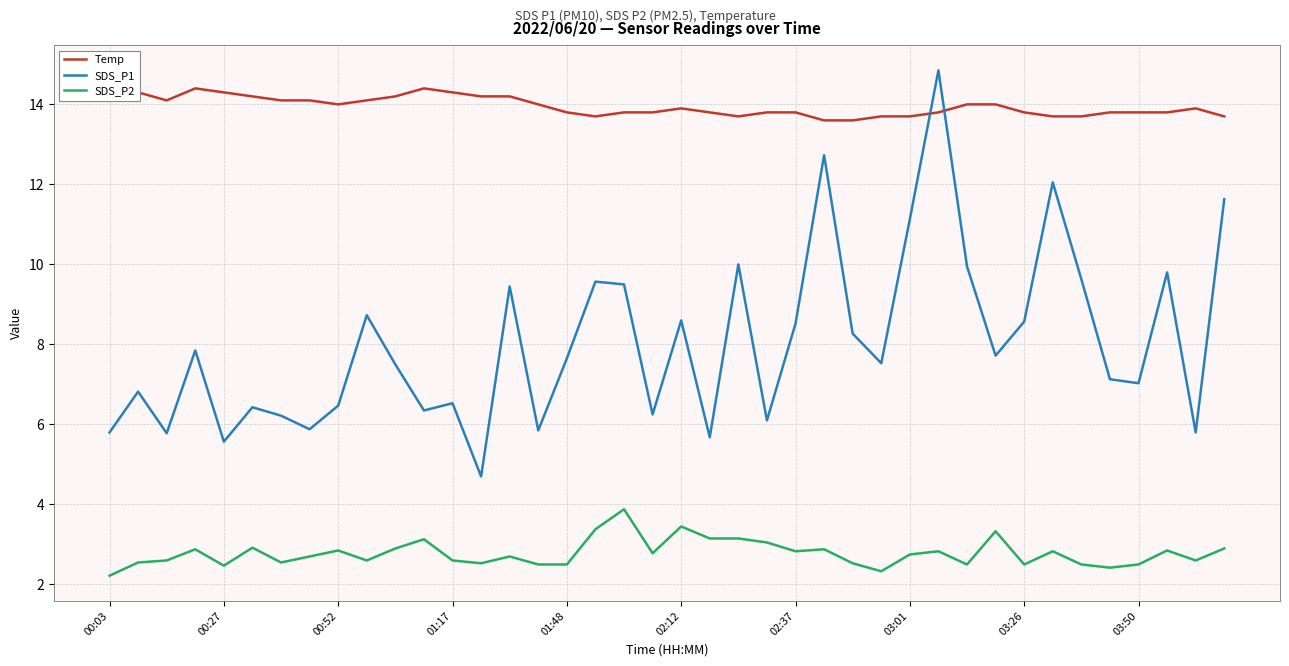

What is the difference between the maximum and minimum values in the SDS_P2 series?

1.7